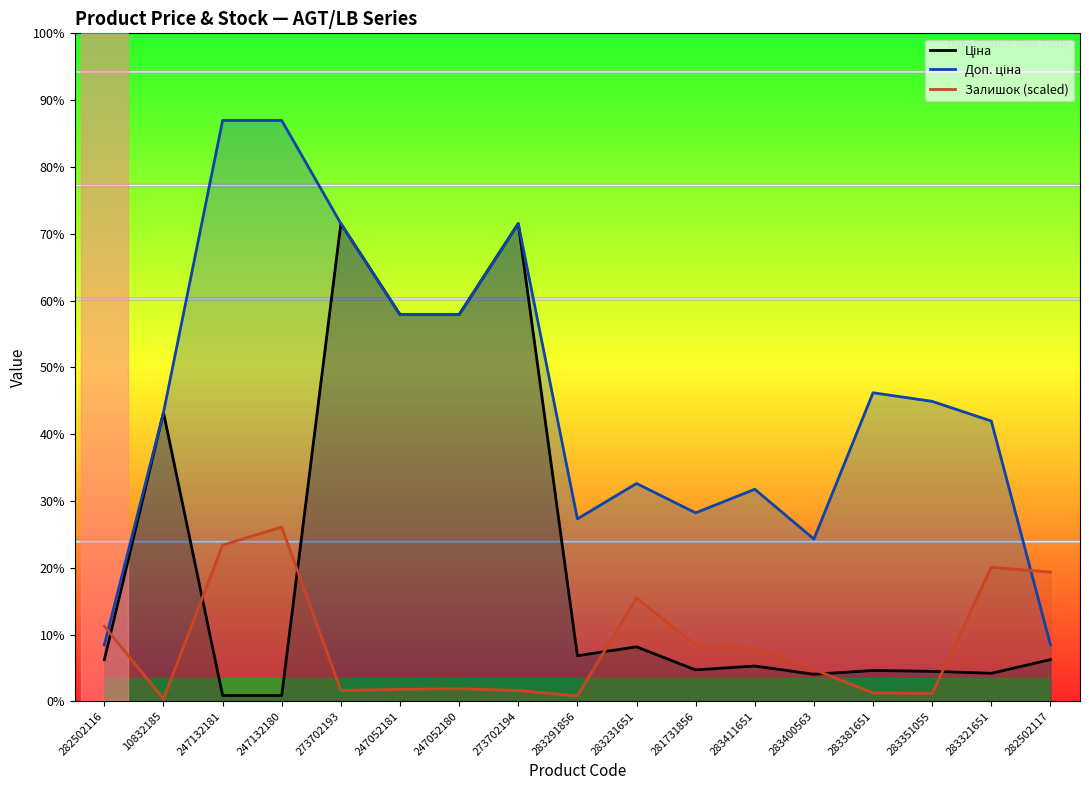

Which series has the largest total across all categories?

Доп. ціна